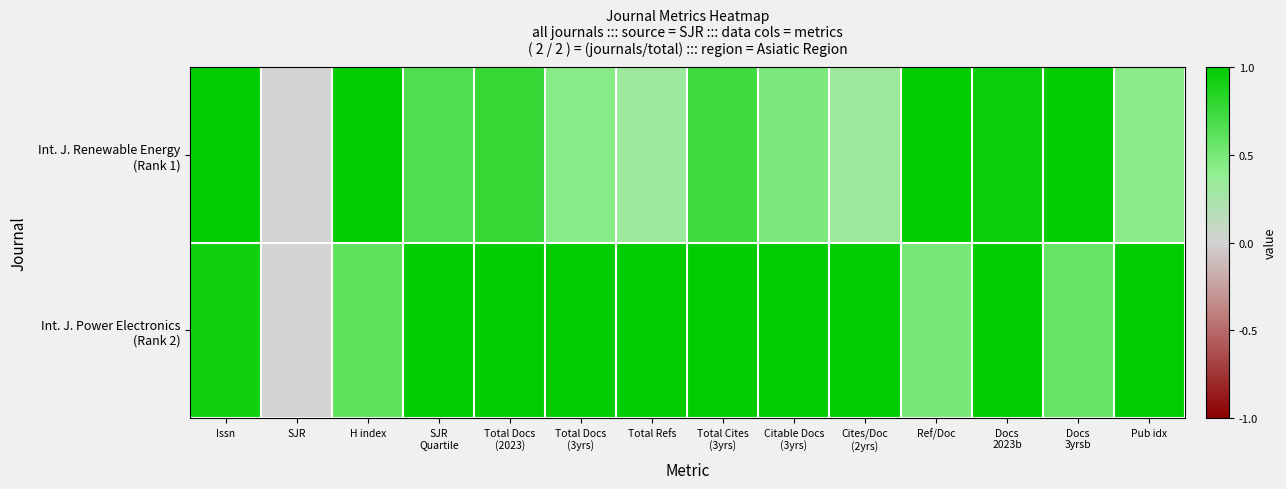

At how many categories does at least one series exceed 0?

13